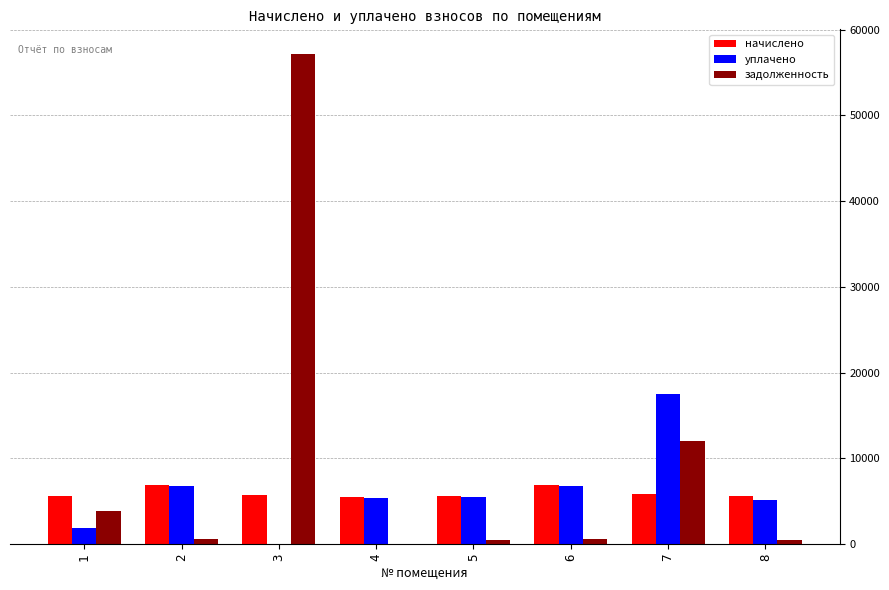

What is the sum of all задолженность values?

75142.8